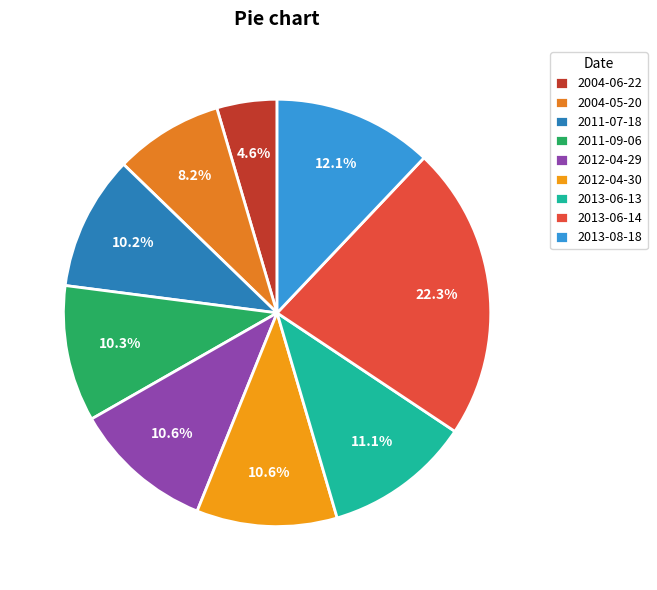

The 2013-06-14 slice represents 18% of the pie. True or false?

False